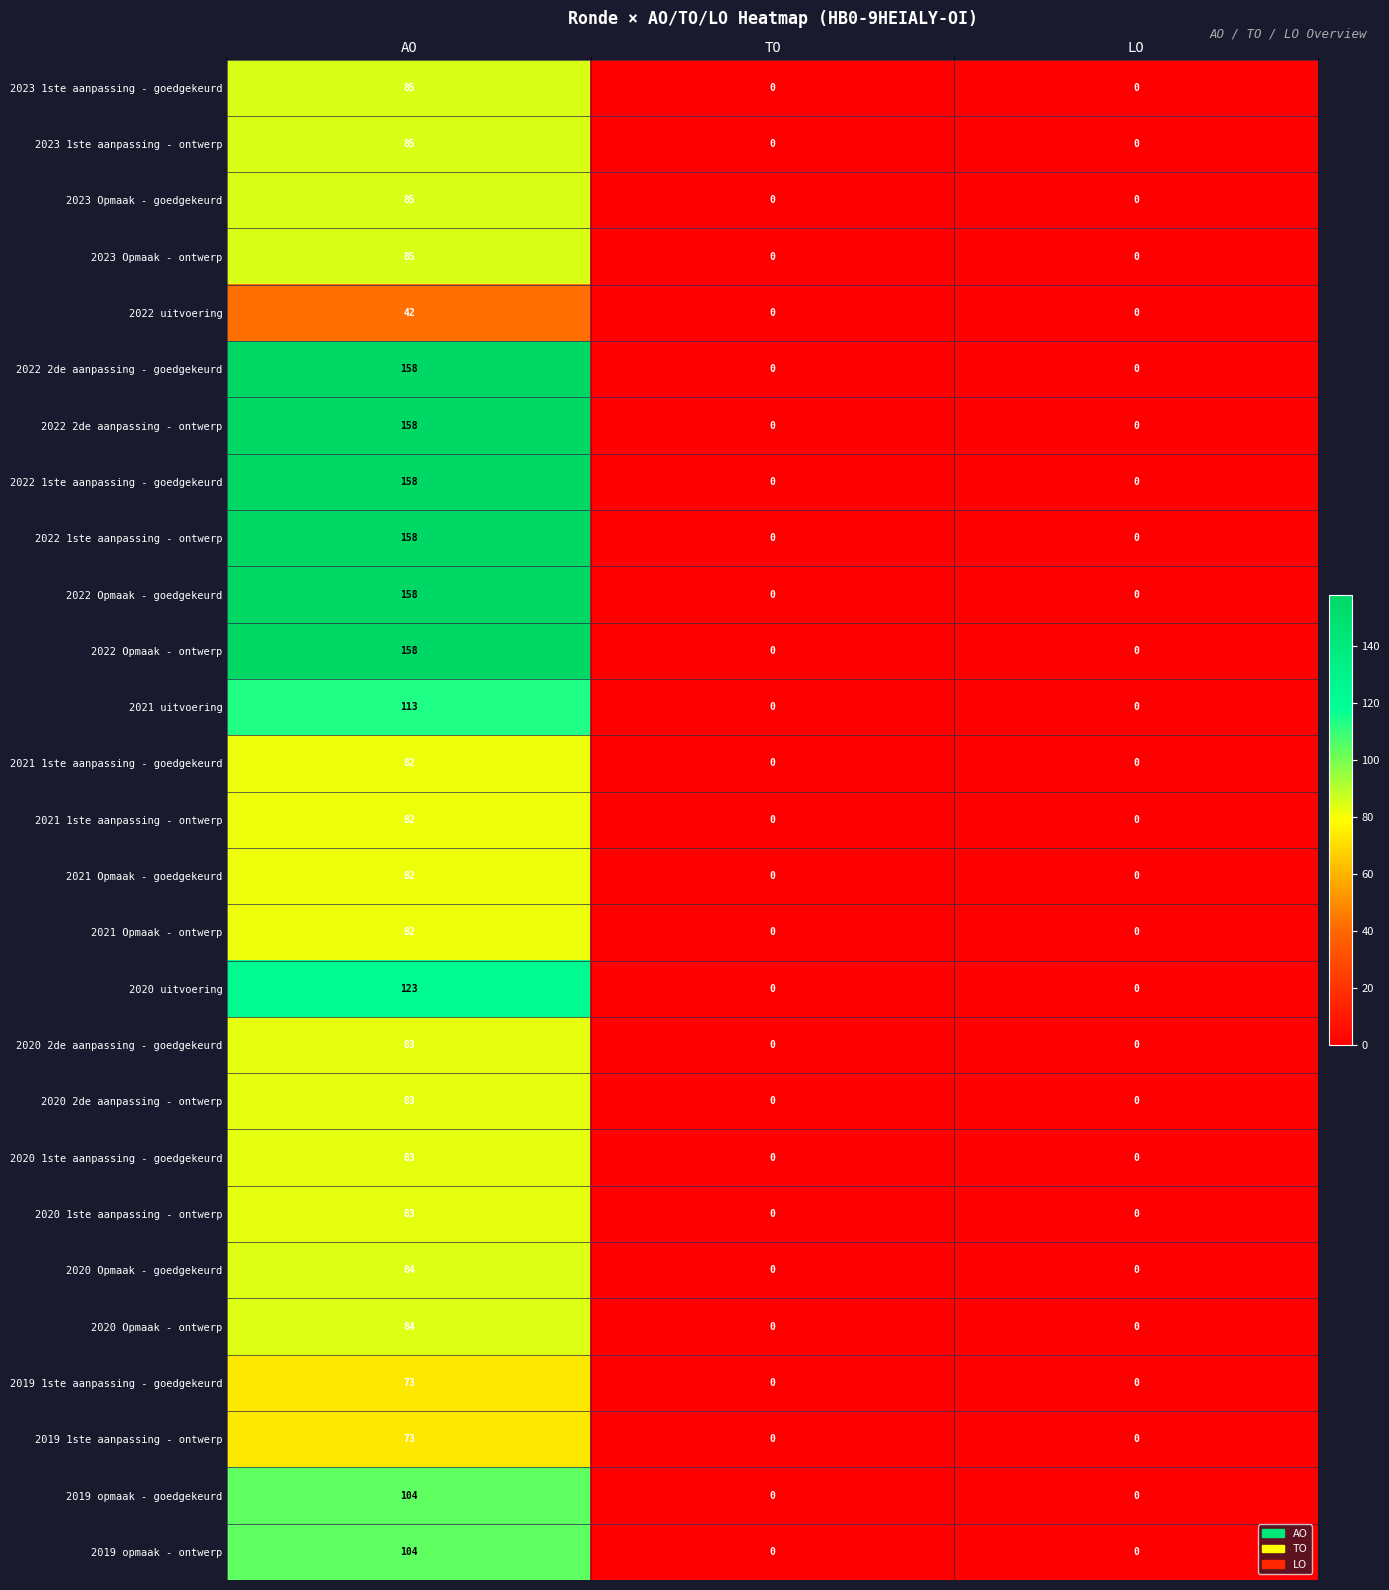

Count the 2022 1ste aanpassing - ontwerp values in the range 0 to 158.

3